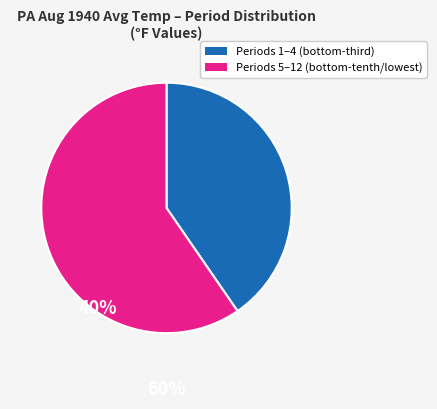

Is there a majority slice in this chart?

Yes